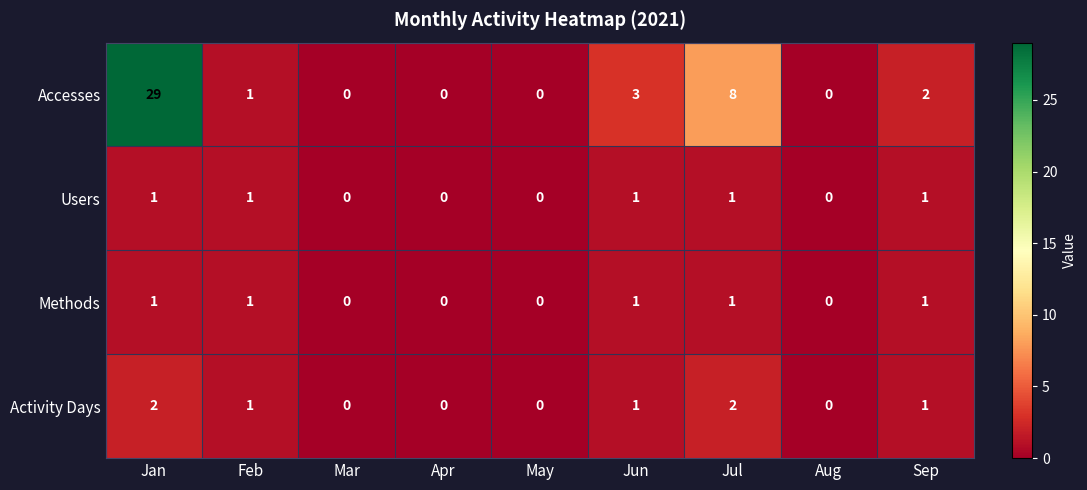

At which category is the sum across all series the highest?

Jan